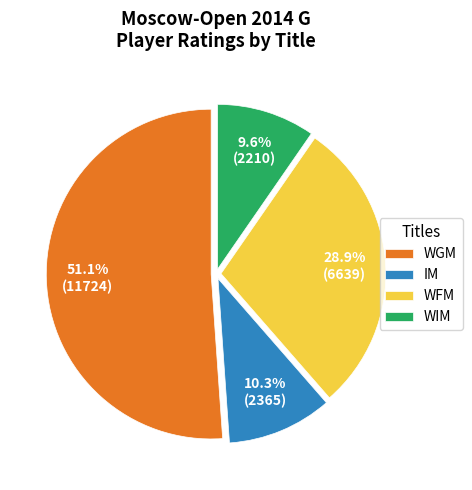

Rank the categories by value from highest to lowest.

WGM, WFM, IM, WIM